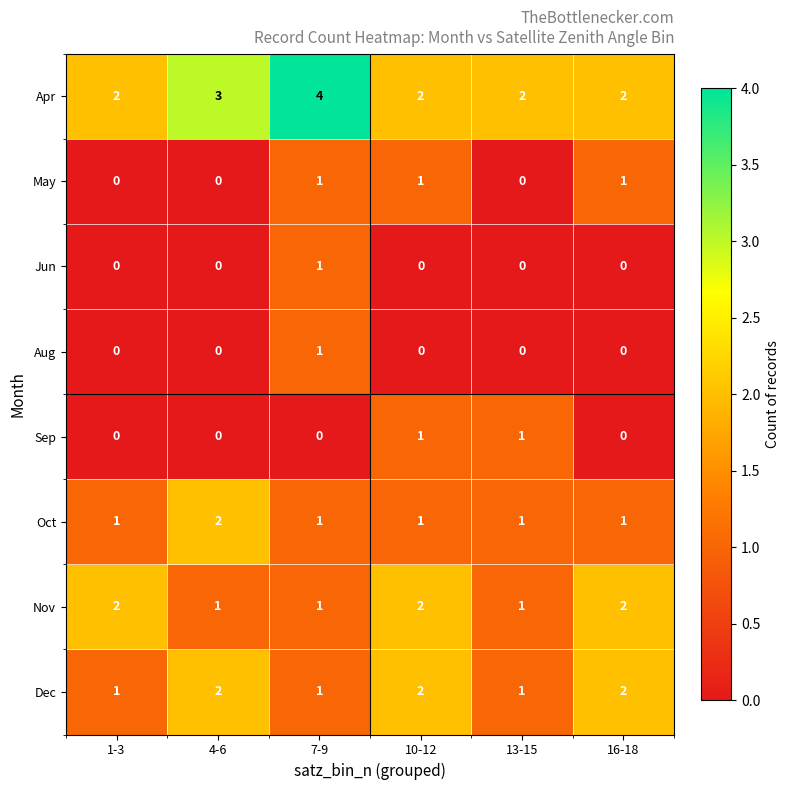

What is the sum of all Oct values?

7